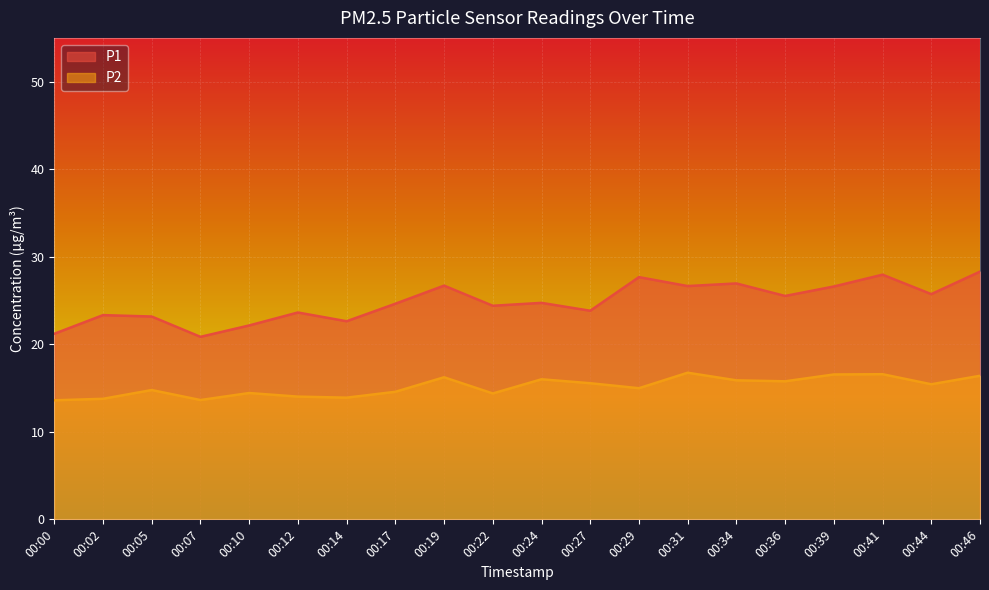

Rank the series by their maximum value, from highest to lowest.

P1, P2